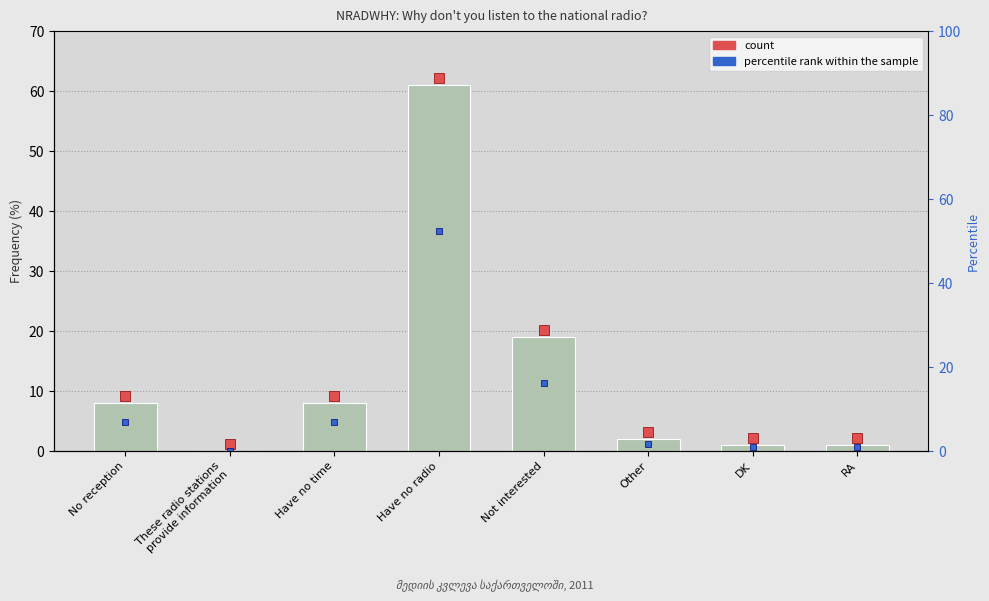

List the labels in order of value, smallest first.

These radio stations
provide information, DK, RA, Other, No reception, Have no time, Not interested, Have no radio